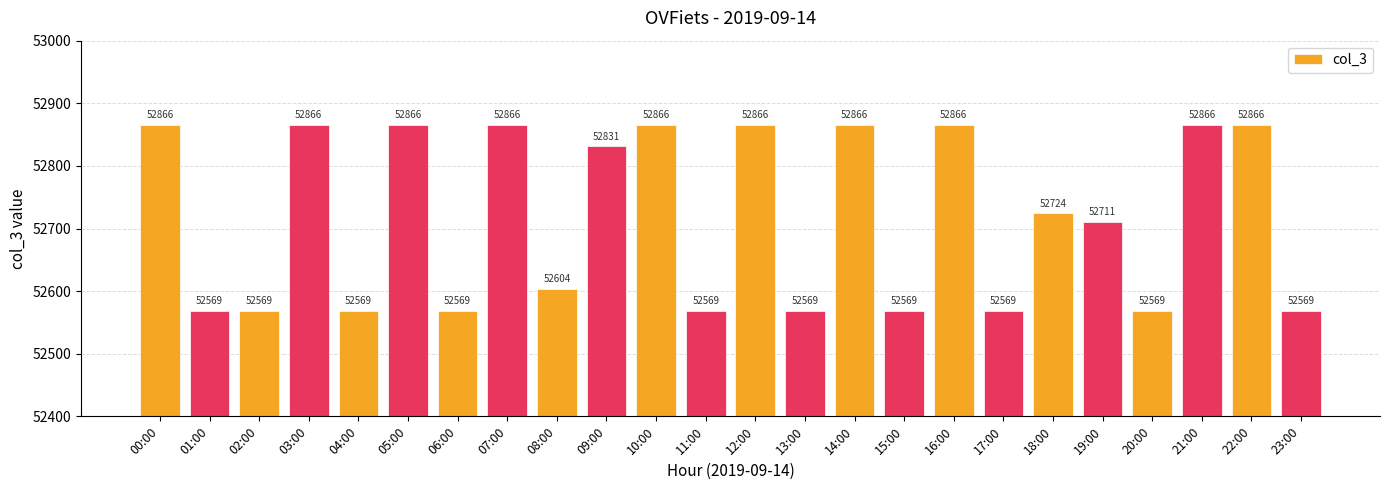

Reading left to right, list all the values displayed in this chart.

52866	52569	52569	52866	52569	52866	52569	52866	52604	52831	52866	52569	52866	52569	52866	52569	52866	52569	52724	52711	52569	52866	52866	52569